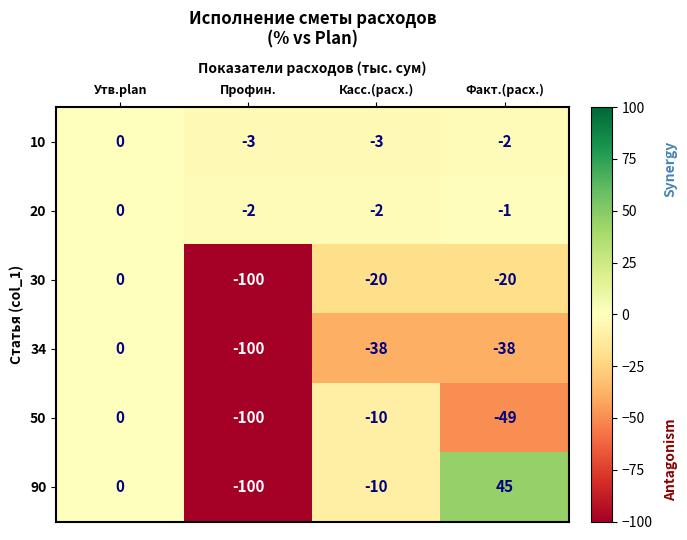

Reading left to right, what are all the values shown in this chart?

10: 0	-3	-3	-2
20: 0	-2	-2	-1
30: 0	-100	-20	-20
34: 0	-100	-38	-38
50: 0	-100	-10	-49
90: 0	-100	-10	45